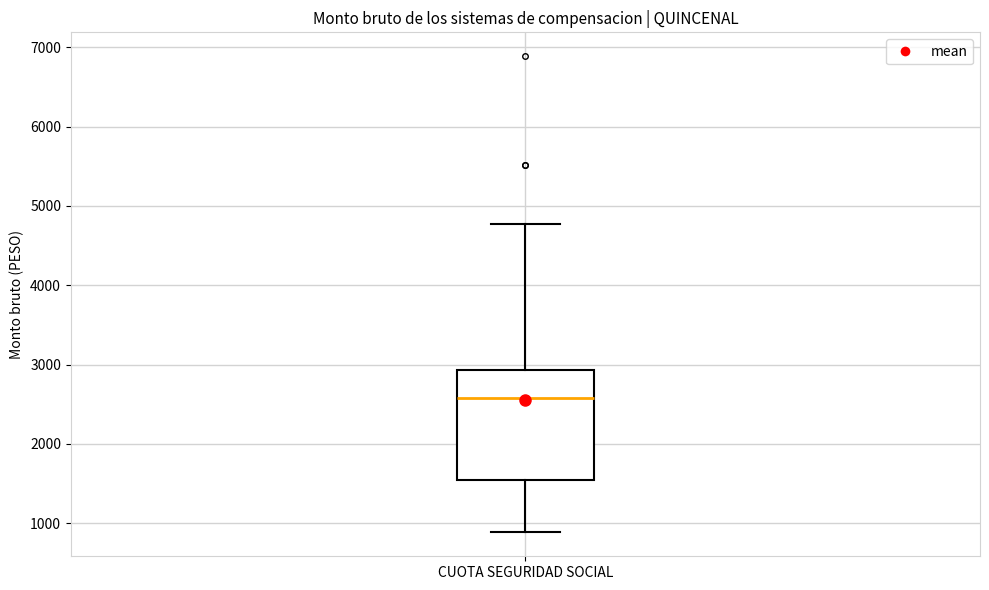

Where is the upper edge of the box for CUOTA SEGURIDAD SOCIAL on the y-axis? The values are not printed on the chart, so give them approximately, as read against the axis.

2900